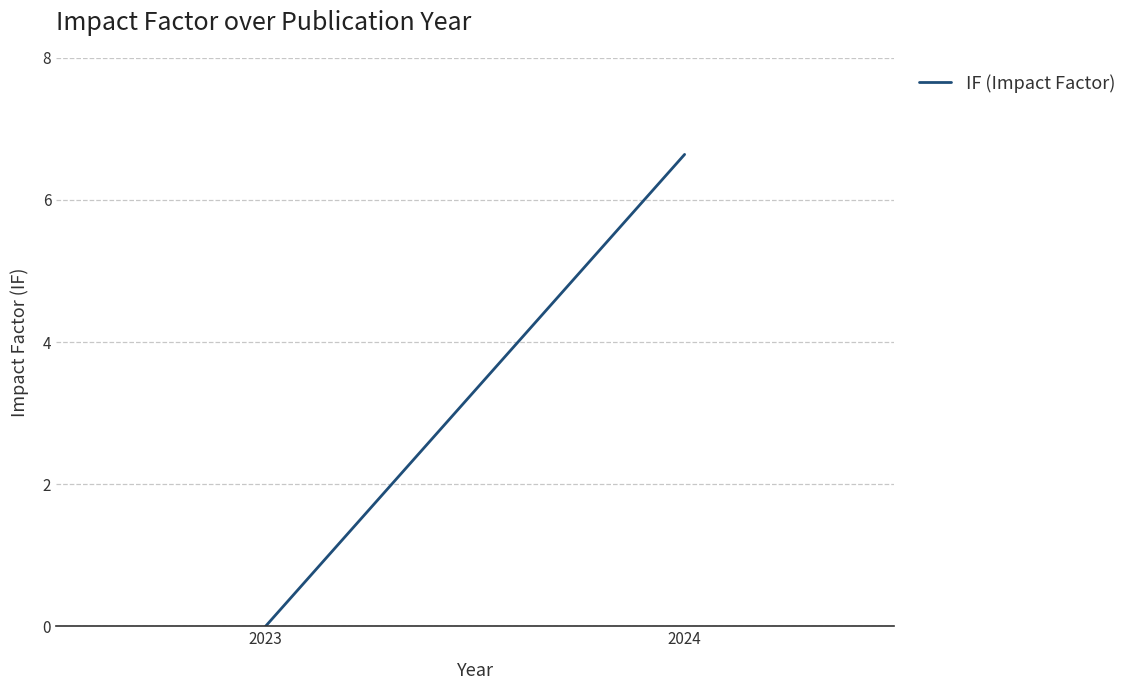

What is the average value?

3.3